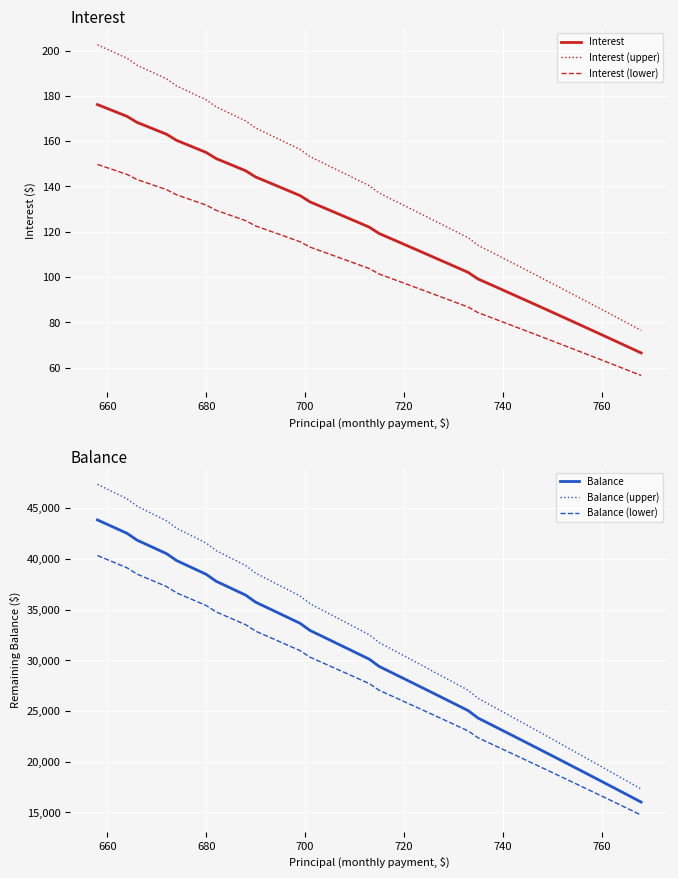

Reading left to right, what are all the values shown in this chart?

Interest: 176.1	173.5	170.9	168.3	165.6	163.0	160.3	157.7	155.0	152.3	149.6	146.9	144.2	141.4	138.7	135.9	133.2	130.4	127.6	124.8	122.0	119.2	116.3	113.5	110.6	107.8	104.9	102.0	99.1	96.2	93.3	90.3	87.4	84.4	81.5	78.5	75.5	72.5	69.5	66.5
Interest (upper): 202.5	199.5	196.5	193.5	190.5	187.4	184.4	181.3	178.2	175.1	172.0	168.9	165.8	162.6	159.5	156.3	153.1	149.9	146.7	143.5	140.3	137.0	133.8	130.5	127.2	123.9	120.6	117.3	114.0	110.6	107.3	103.9	100.5	97.1	93.7	90.3	86.8	83.4	79.9	76.4
Interest (lower): 149.7	147.5	145.3	143.0	140.8	138.5	136.3	134.0	131.7	129.4	127.2	124.8	122.5	120.2	117.9	115.5	113.2	110.8	108.5	106.1	103.7	101.3	98.9	96.5	94.0	91.6	89.2	86.7	84.2	81.8	79.3	76.8	74.3	71.8	69.2	66.7	64.2	61.6	59.1	56.5
Balance: 43836.0	43175.0	42511.0	41845.0	41176.0	40504.0	39830.0	39153.0	38473.0	37791.0	37106.0	36418.0	35728.0	35035.0	34339.0	33640.0	32939.0	32235.0	31528.0	30818.0	30105.0	29390.0	28672.0	27951.0	27227.0	26500.0	25770.0	25037.0	24302.0	23564.0	22823.0	22079.0	21332.0	20582.0	19829.0	19073.0	18314.0	17552.0	16787.0	16019.0
Balance (upper): 47342.9	46629.0	45911.9	45192.6	44470.1	43744.3	43016.4	42285.2	41550.8	40814.3	40074.5	39331.4	38586.2	37837.8	37086.1	36331.2	35574.1	34813.8	34050.2	33283.4	32513.4	31741.2	30965.8	30187.1	29405.2	28620.0	27831.6	27040.0	26246.2	25449.1	24648.8	23845.3	23038.6	22228.6	21415.3	20598.8	19779.1	18956.2	18130.0	17300.5
Balance (lower): 40329.1	39721.0	39110.1	38497.4	37881.9	37263.7	36643.6	36020.8	35395.2	34767.7	34137.5	33504.6	32869.8	32232.2	31591.9	30948.8	30303.9	29656.2	29005.8	28352.6	27696.6	27038.8	26378.2	25714.9	25048.8	24380.0	23708.4	23034.0	22357.8	21678.9	20997.2	20312.7	19625.4	18935.4	18242.7	17547.2	16848.9	16147.8	15444.0	14737.5